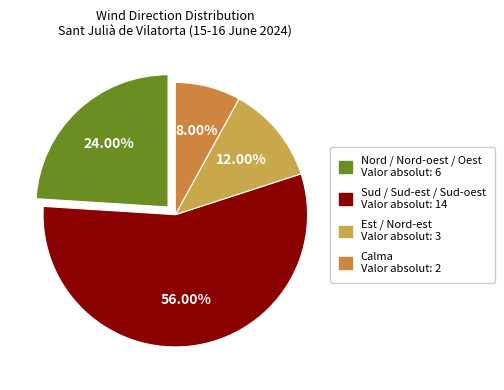

Approximately how many times larger is the value at Sud / Sud-est / Sud-oest compared to Calma?

7.0